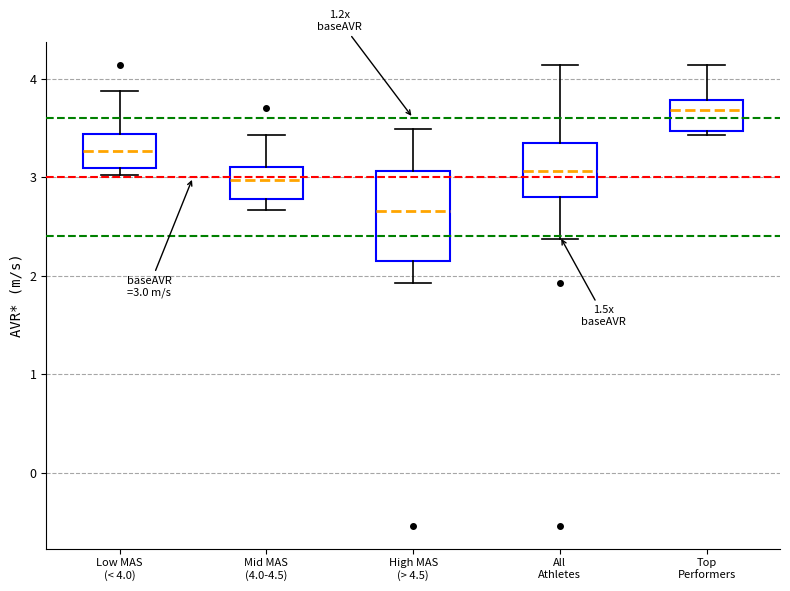

Which box's median line is the lowest?

High MAS (> 4.5)